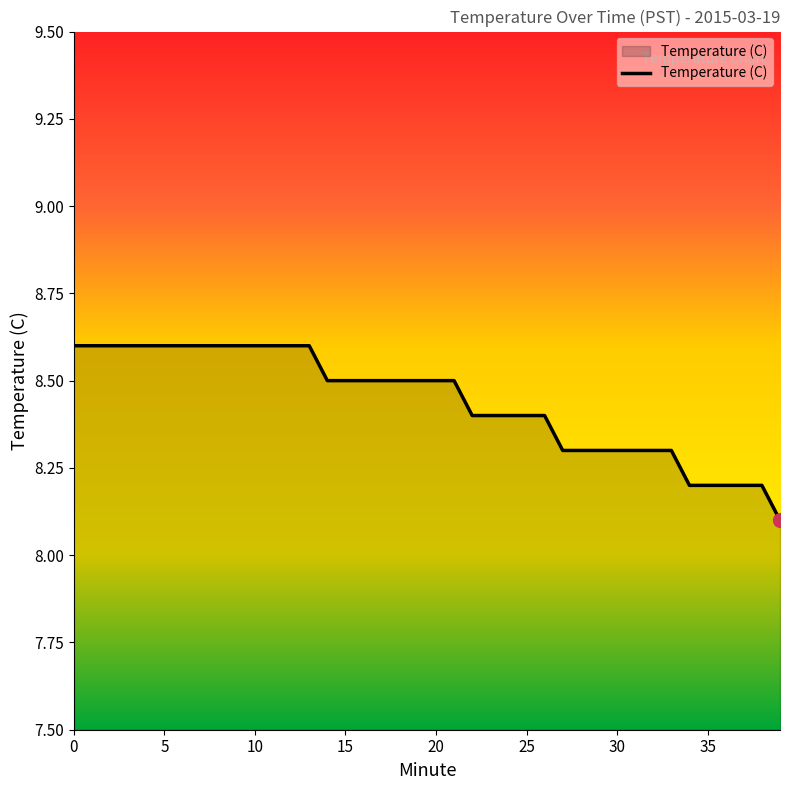

Does the chart display data point markers on the line(s)?

No